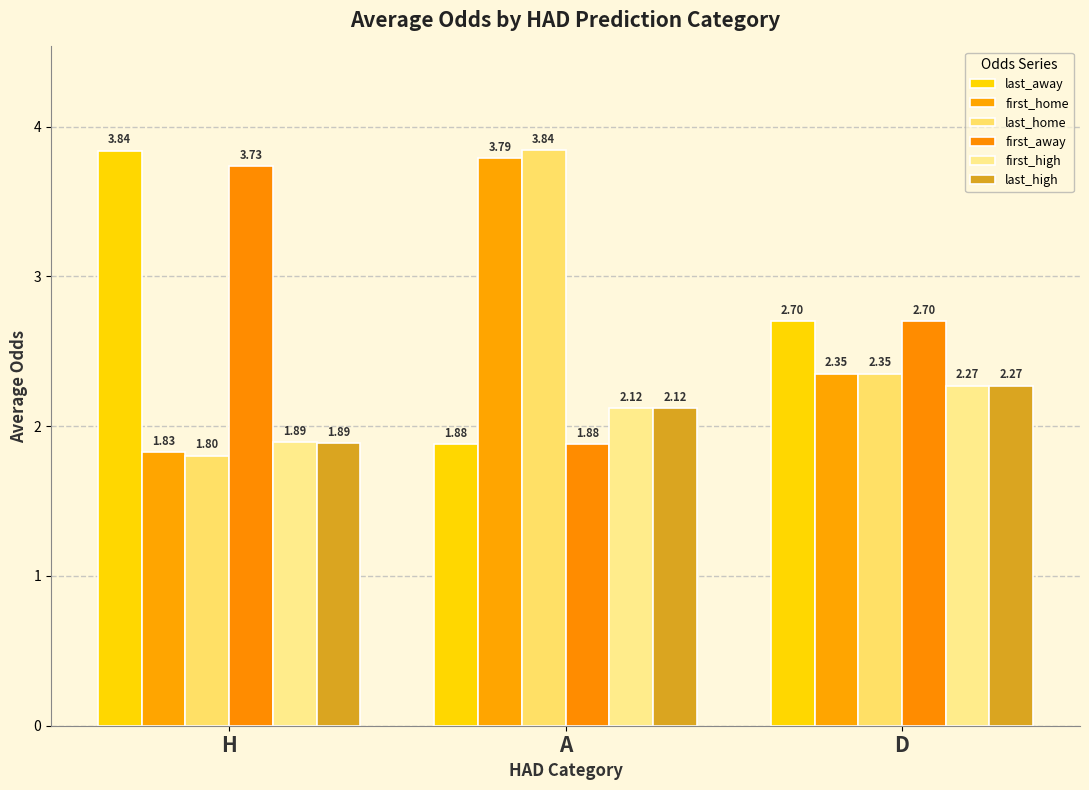

What is the difference between the first_home values at D and A?

1.4